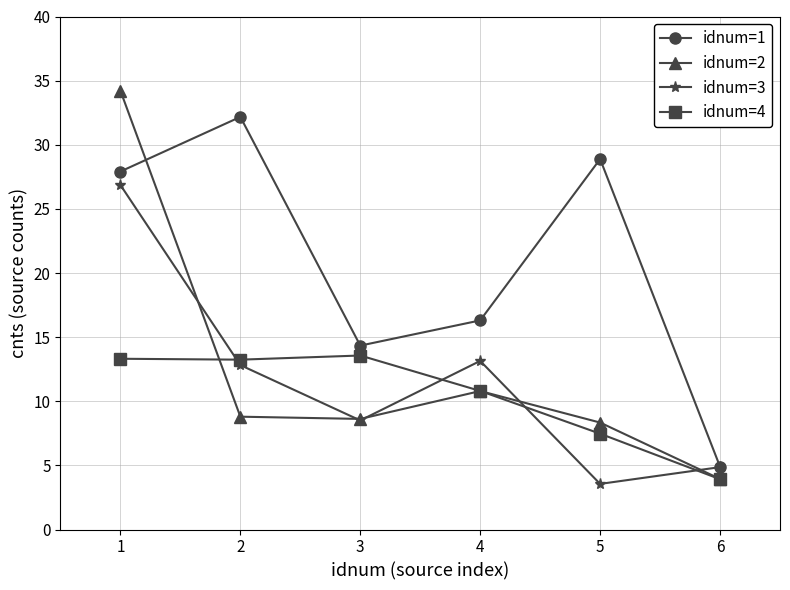

How many values in the idnum=2 series are below 8?

1